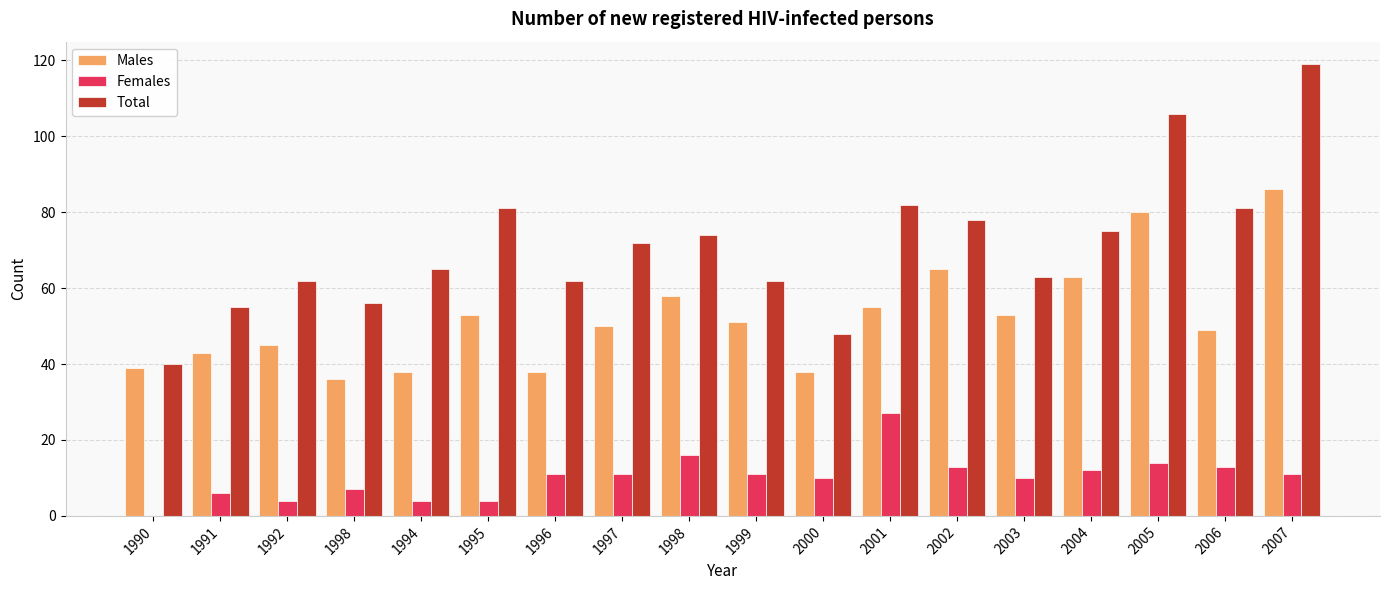

Which category has the highest value in the Males series?

2007